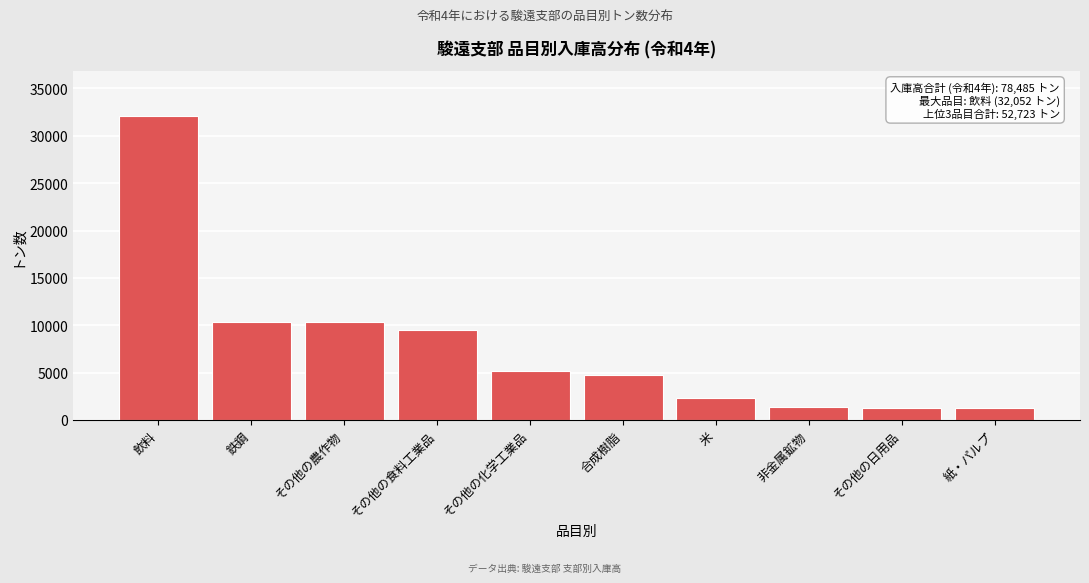

What is the value of the 5th bar from the left?

5175